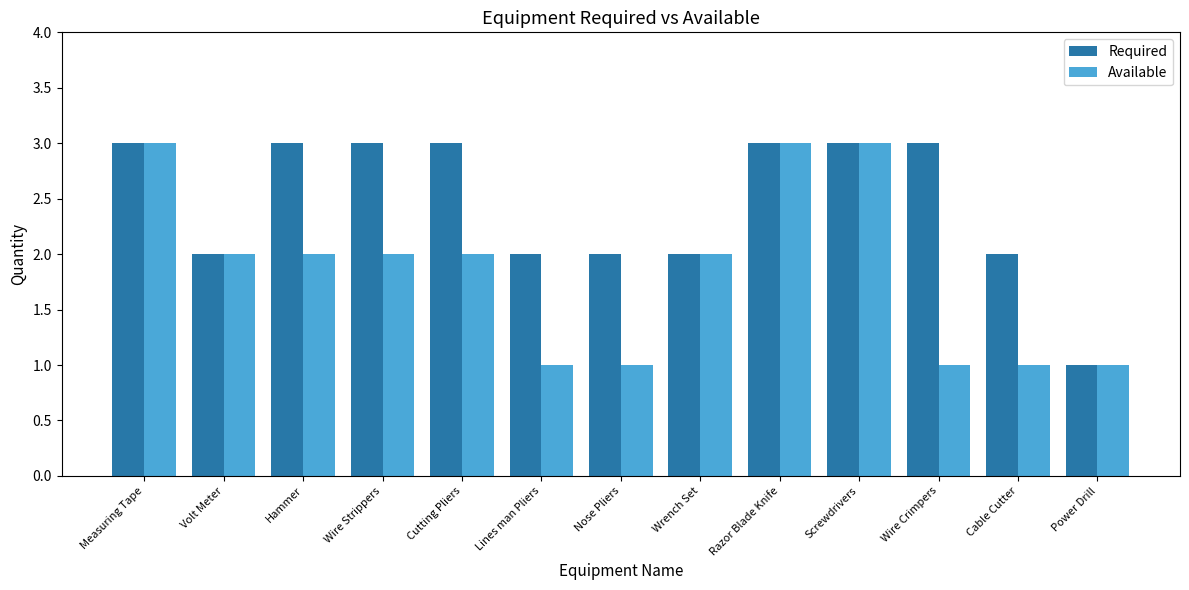

Which series changed the most between Volt Meter and Wire Strippers?

Required